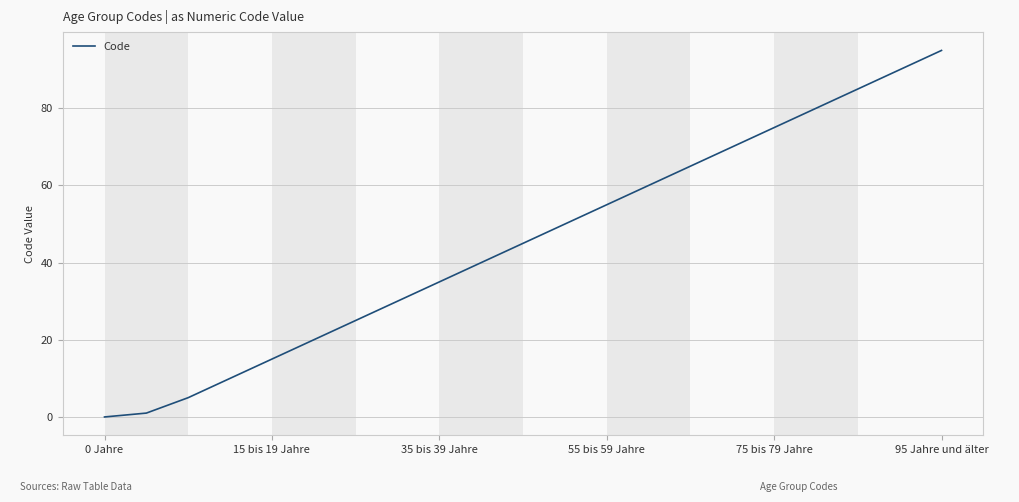

What is the maximum value shown in the chart?

95